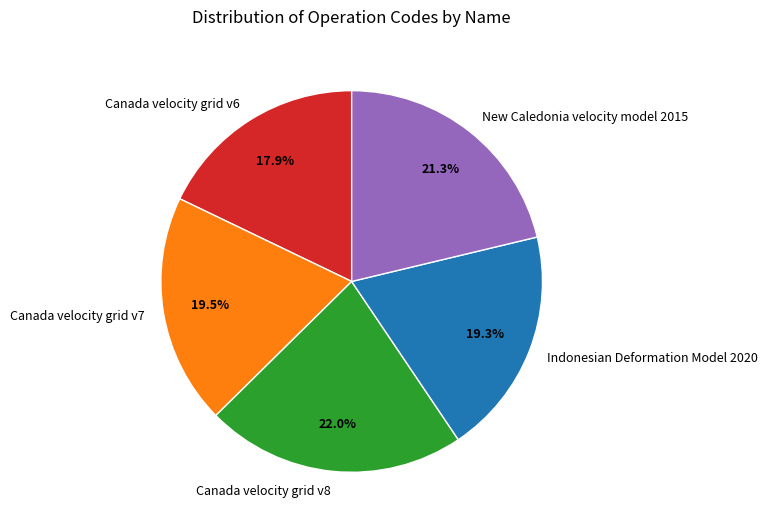

Which category has the biggest portion of the pie?

Canada velocity grid v8